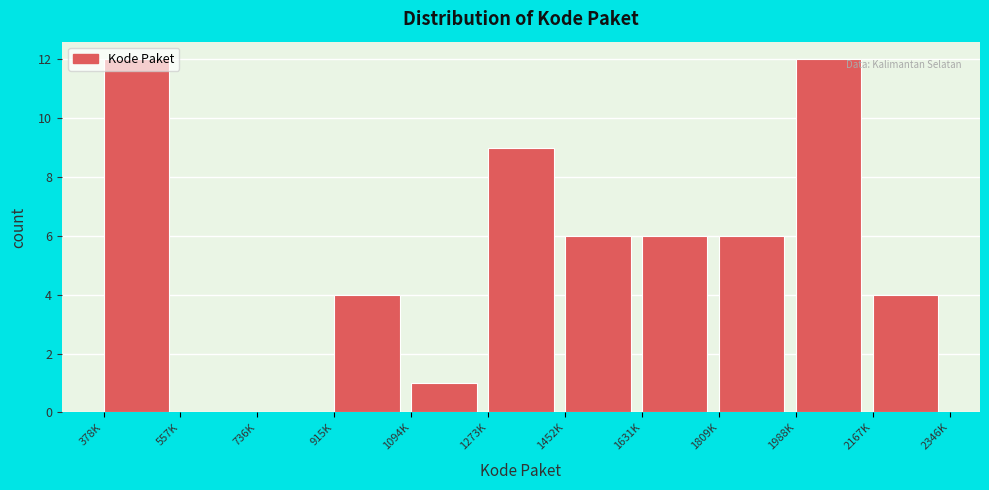

The chart shows a value of 12 at 1988K. True or false?

True